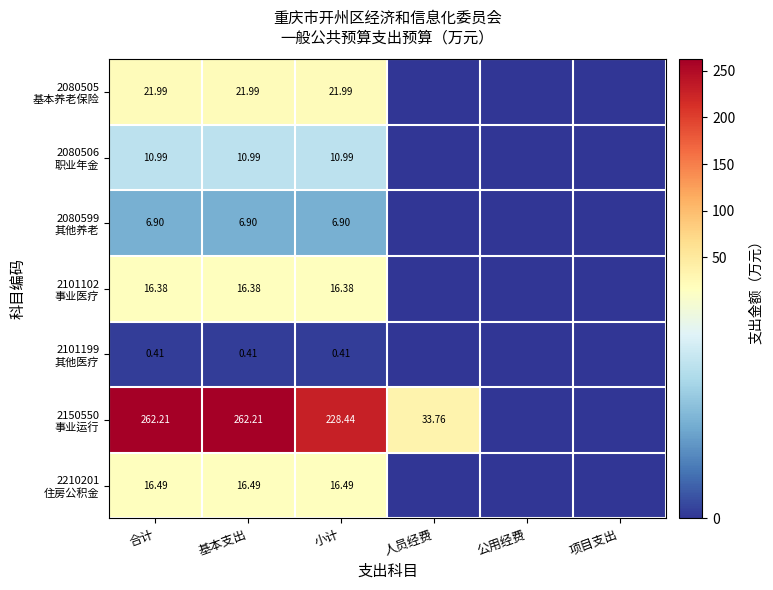

What value does the 2101199 其他医疗 series have at 合计?

0.4